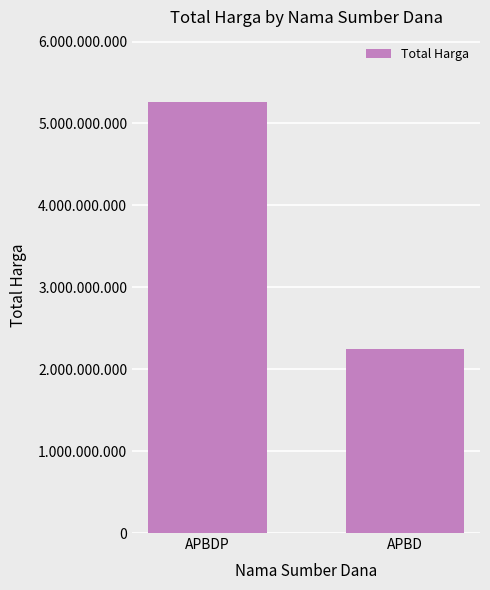

Does the chart contain any negative values?

No